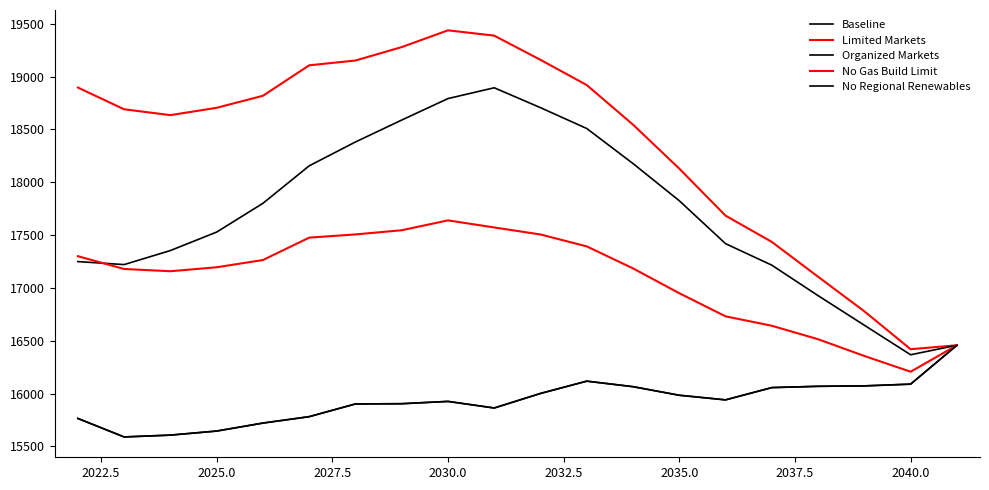

Is this an area chart (filled region under the line)?

No